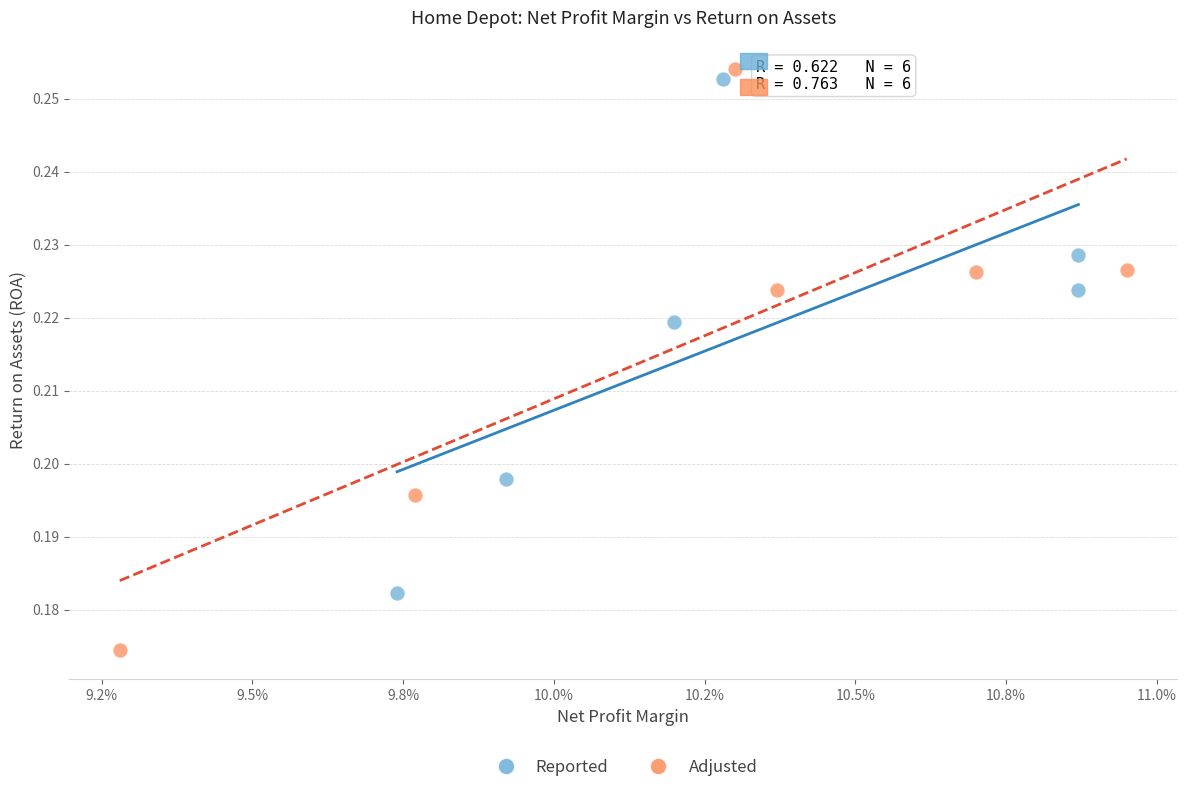

Which series contains the lowest Y value?

Adjusted